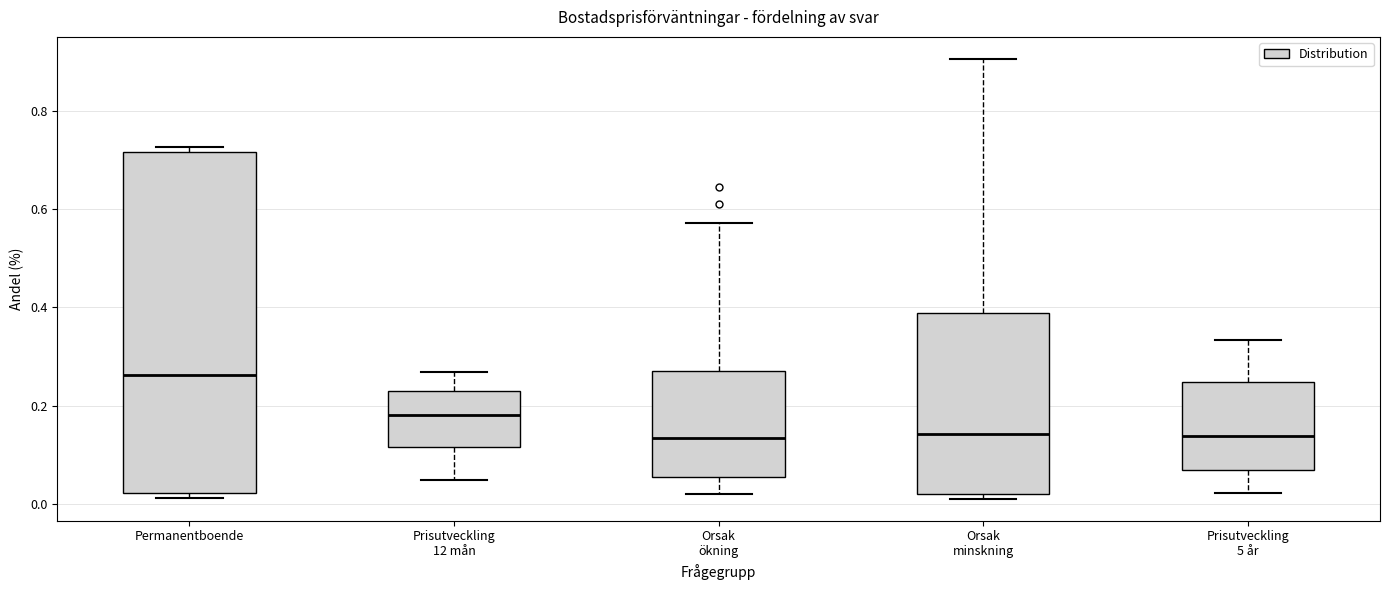

Reading left to right, transcribe this box plot: for each box, give where its median line is, the range the box spans, and where its two whiskers end, as read against the y-axis. The values are not printed on the chart, so give them approximately, as read against the axis.

Permanentboende: median 0.26, box 0.02 to 0.72, whiskers 0.02 (just below the box's lower edge) to 0.72 (just above the box's upper edge)
Prisutveckling 12 mån: median 0.18, box 0.12 to 0.22, whiskers 0.04 to 0.26
Orsak ökning: median 0.14, box 0.06 to 0.28, whiskers 0.02 to 0.58
Orsak minskning: median 0.14, box 0.02 to 0.38, whiskers 0.02 (just below the box's lower edge) to 0.90
Prisutveckling 5 år: median 0.14, box 0.06 to 0.24, whiskers 0.02 to 0.34